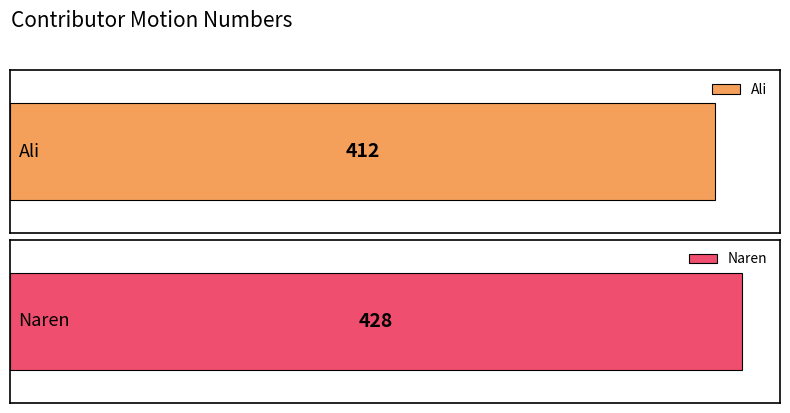

The value at Ali is 251. True or false?

False